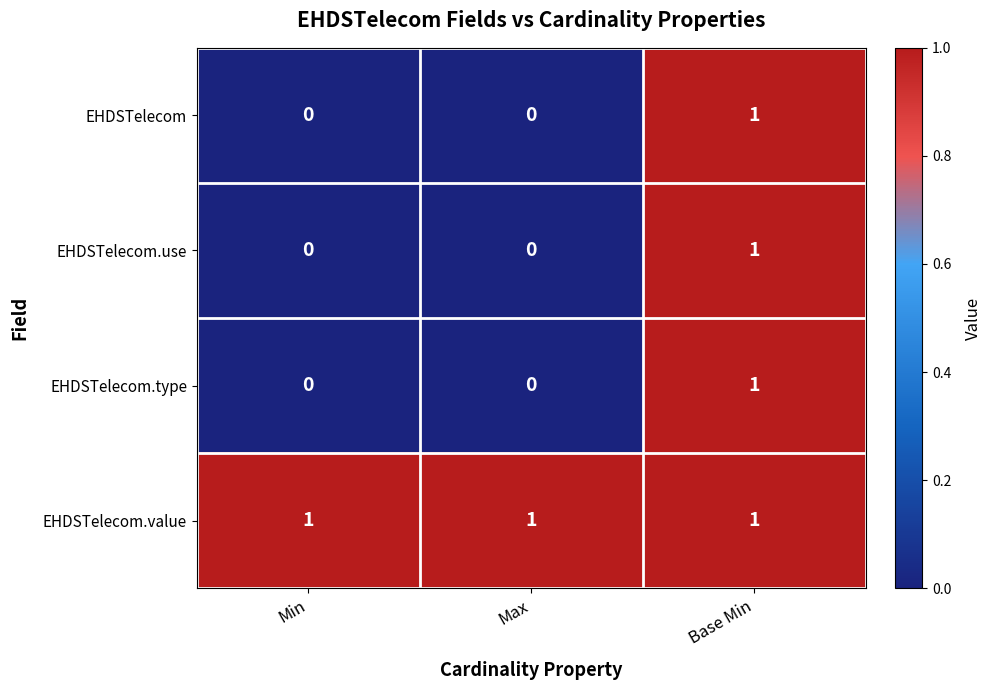

At which label does EHDSTelecom reach its peak?

Base Min